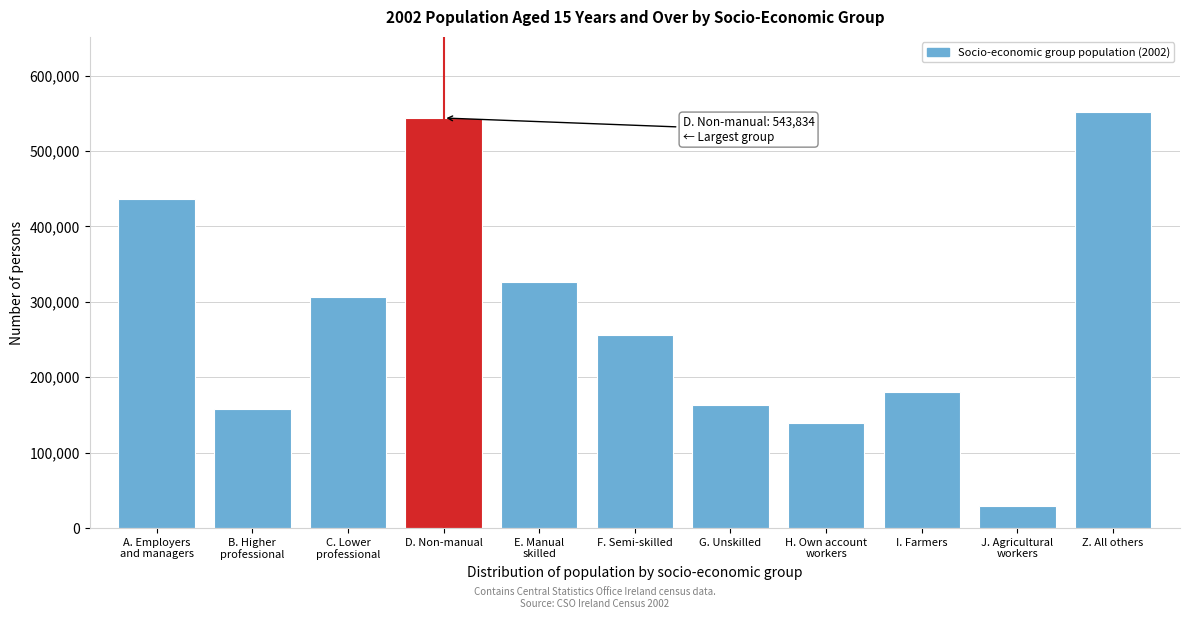

Reading right to left, transcribe all the data shown in this chart.

552029	28858	180766	139630	163123	255650	325979	543834	306575	157302	436029